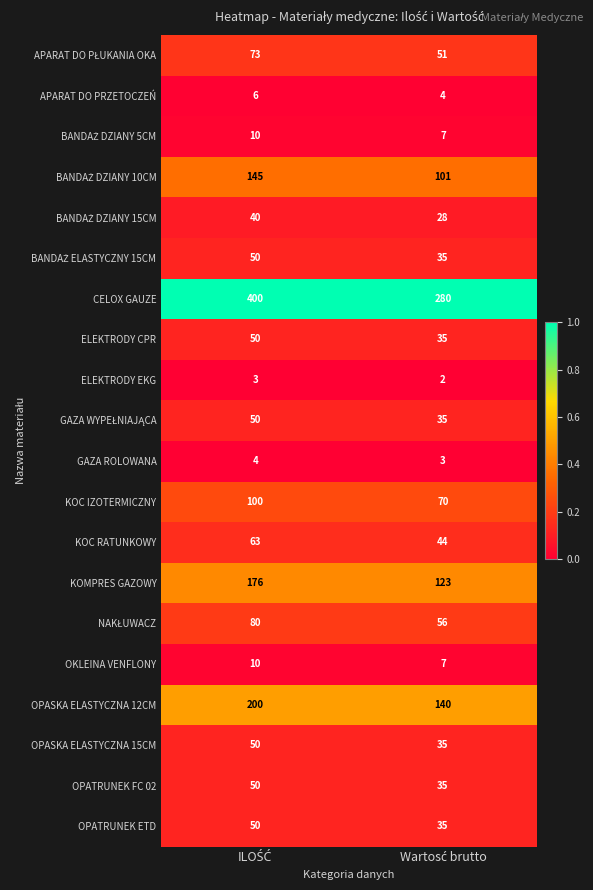

Which series has the largest range (max minus min)?

CELOX GAUZE